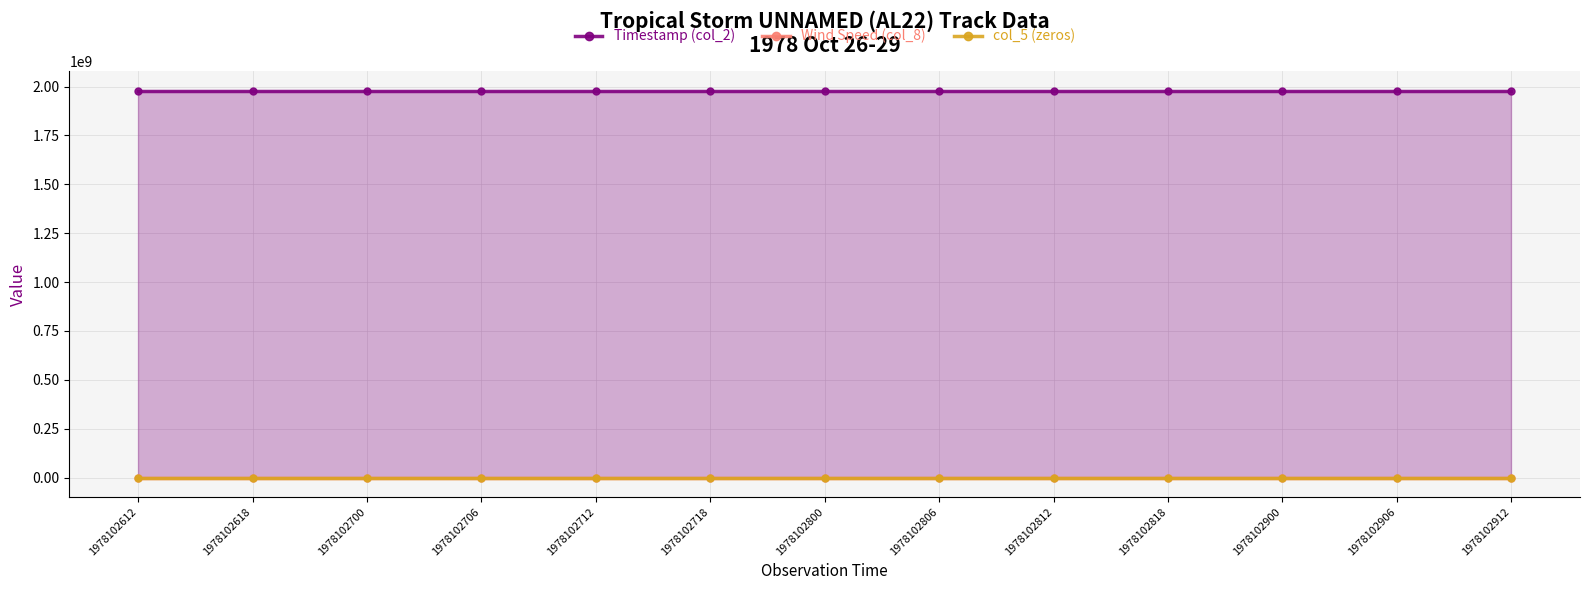

List the labels in order of Timestamp (col_2) value, smallest first.

1978102612, 1978102618, 1978102700, 1978102706, 1978102712, 1978102718, 1978102800, 1978102806, 1978102812, 1978102818, 1978102900, 1978102906, 1978102912